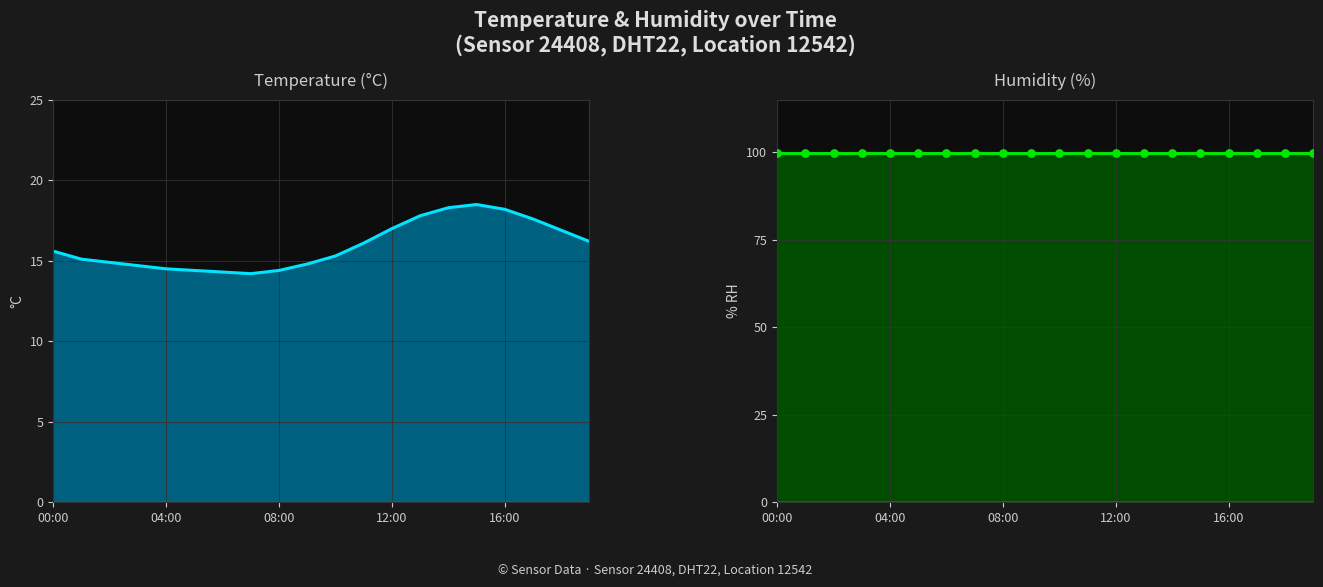

Is the value of humidity at 7 greater than the value of temperature at 11?

Yes